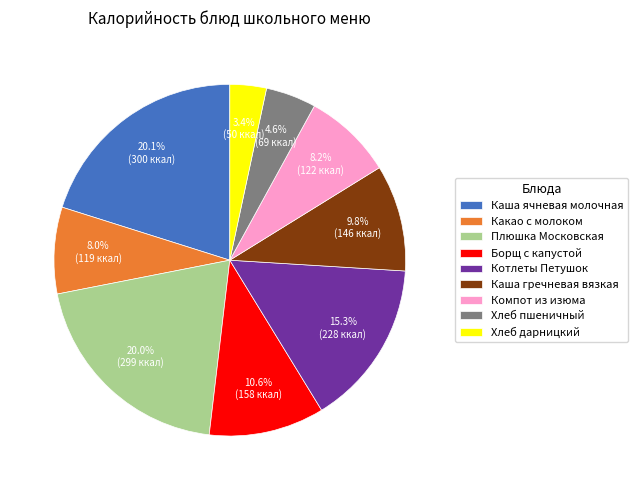

Between Борщ с капустой and Плюшка Московская, which is larger?

Плюшка Московская